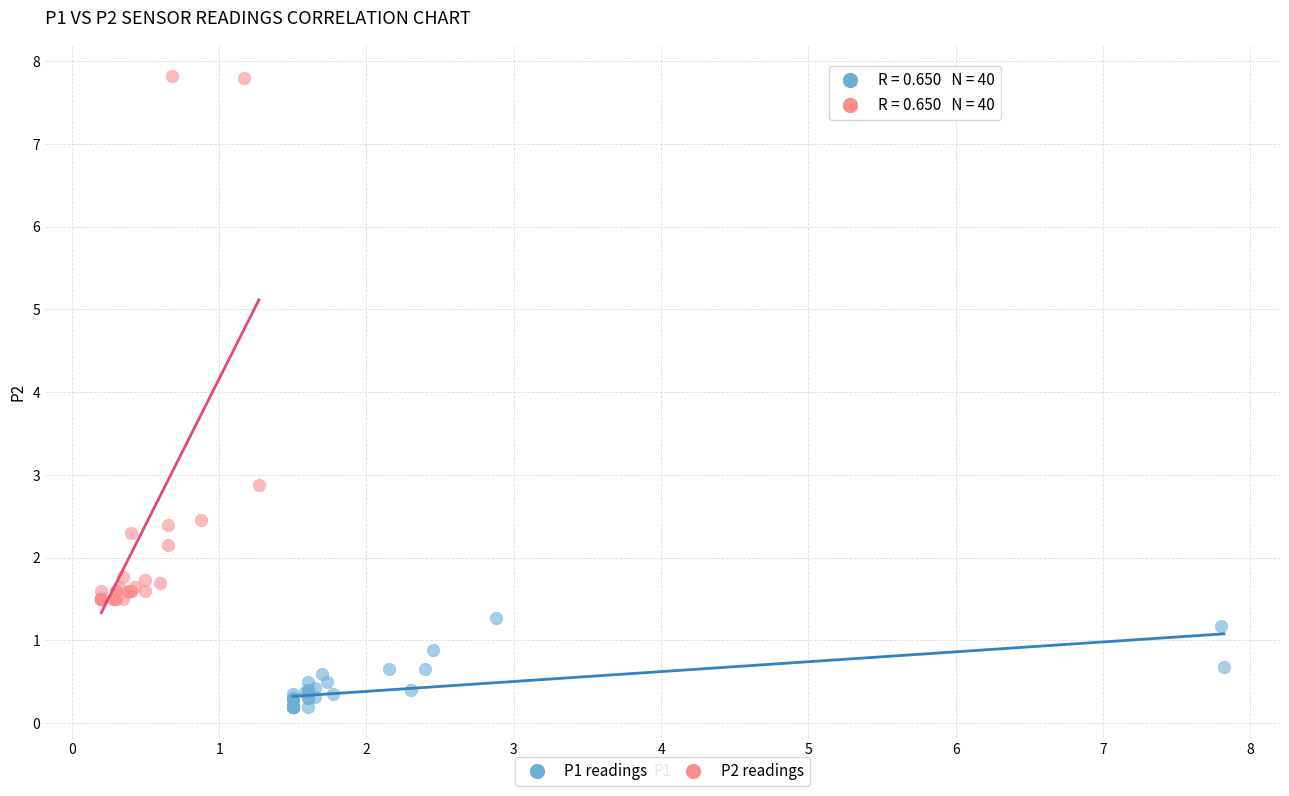

What are all the series names shown in the legend?

P1 readings, P2 readings